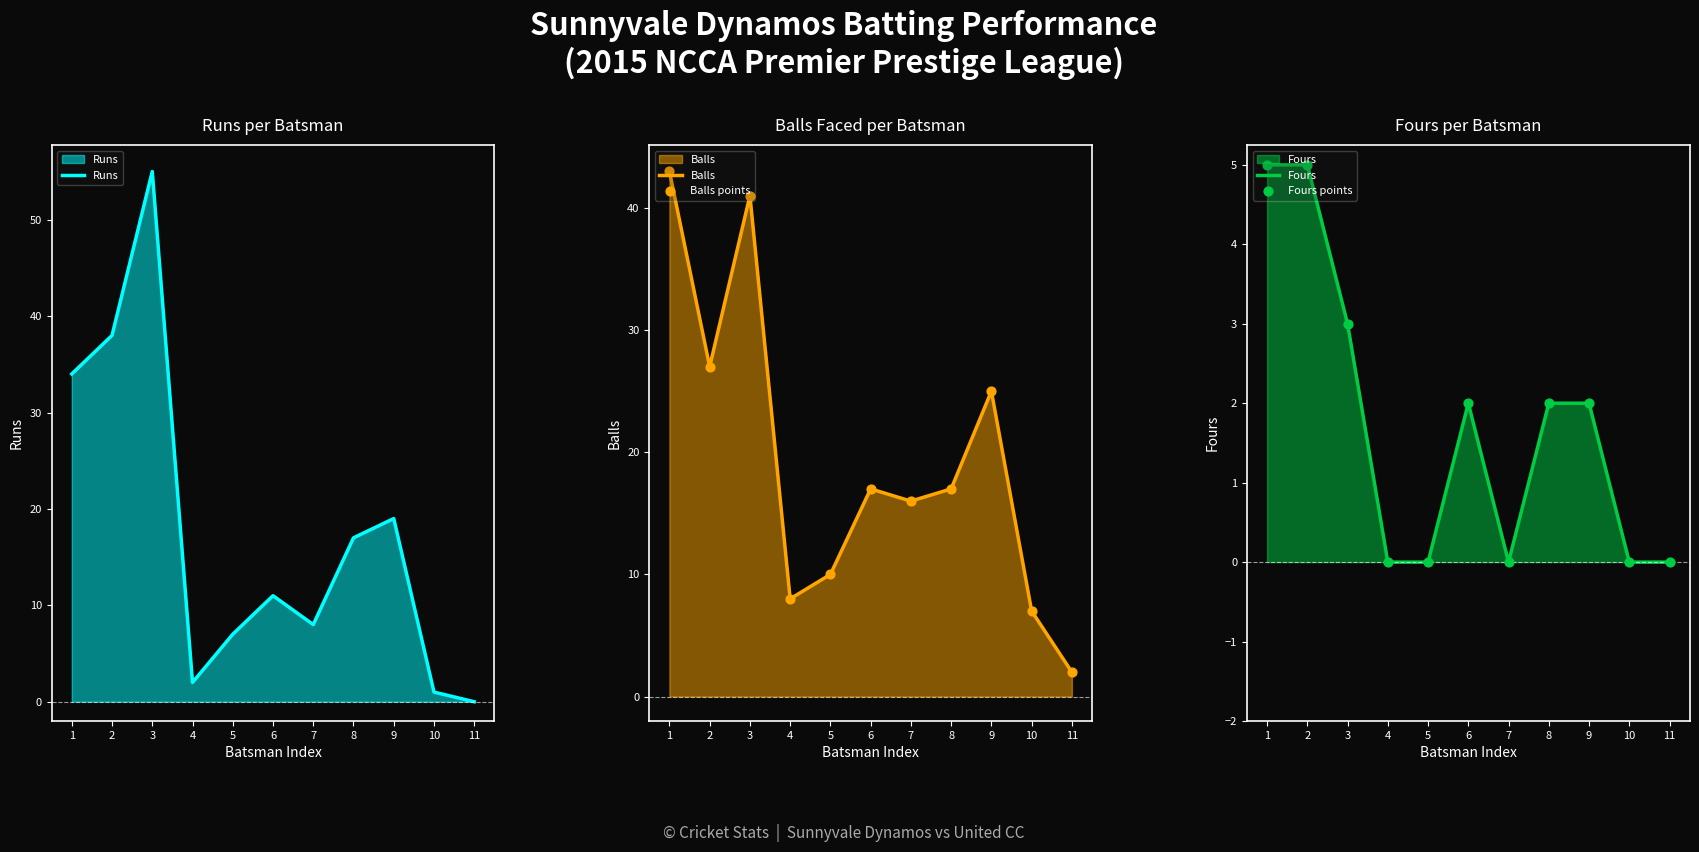

What is the total value across all series at 7?

40